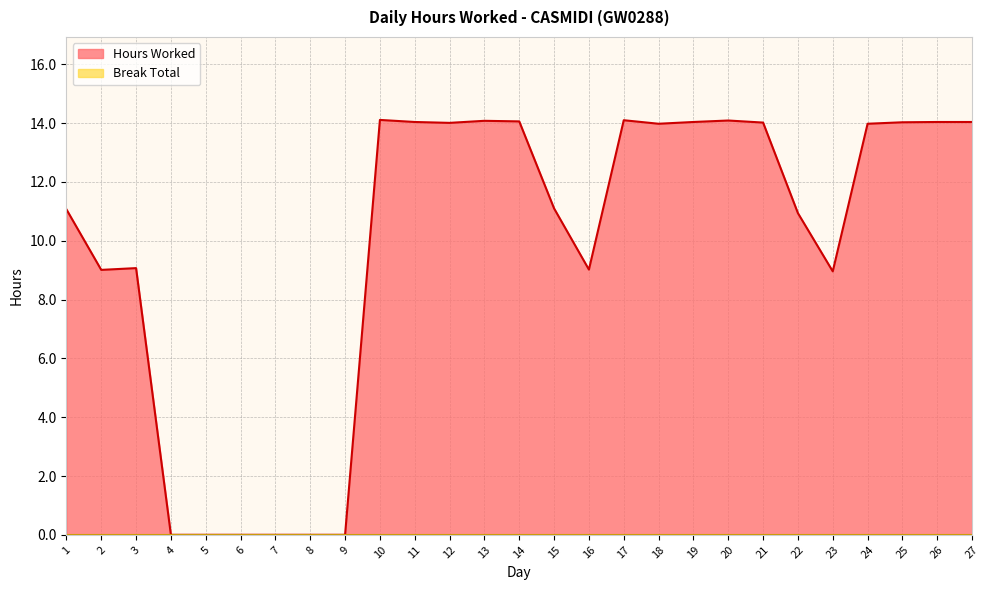

What is the change in value from 3 to 14?

+5.0